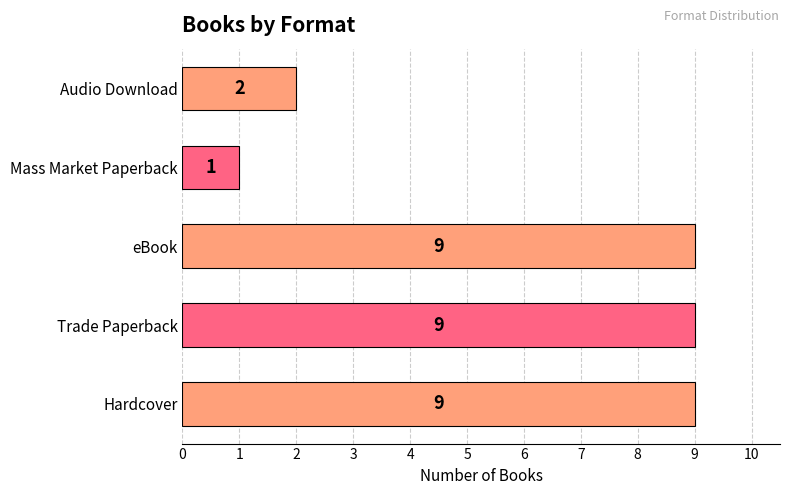

Are the bars horizontal?

Yes